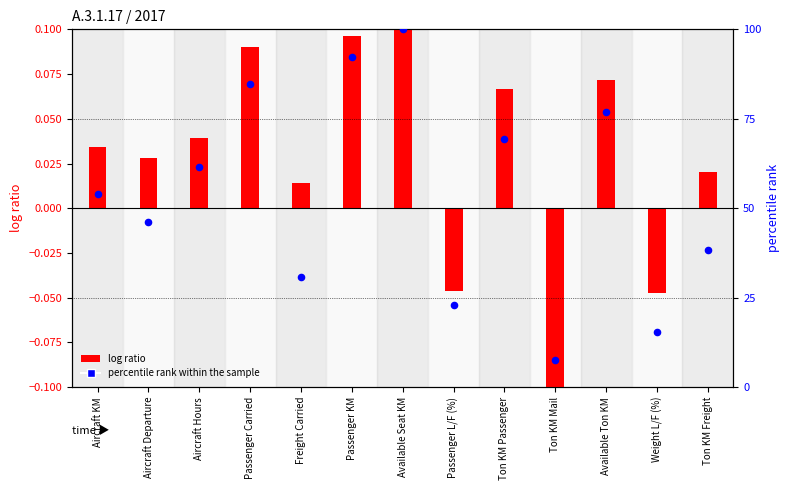

What is the total value across all series at Passenger L/F (%)?

23.0